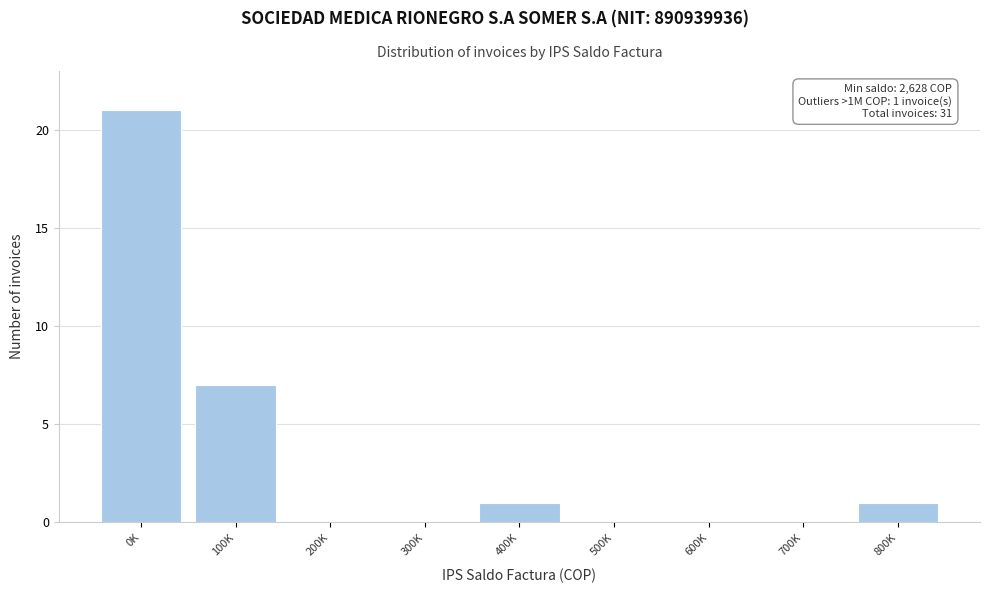

Reading left to right, extract all data points from this chart.

0K=21	100K=7	200K=0	300K=0	400K=1	500K=0	600K=0	700K=0	800K=1